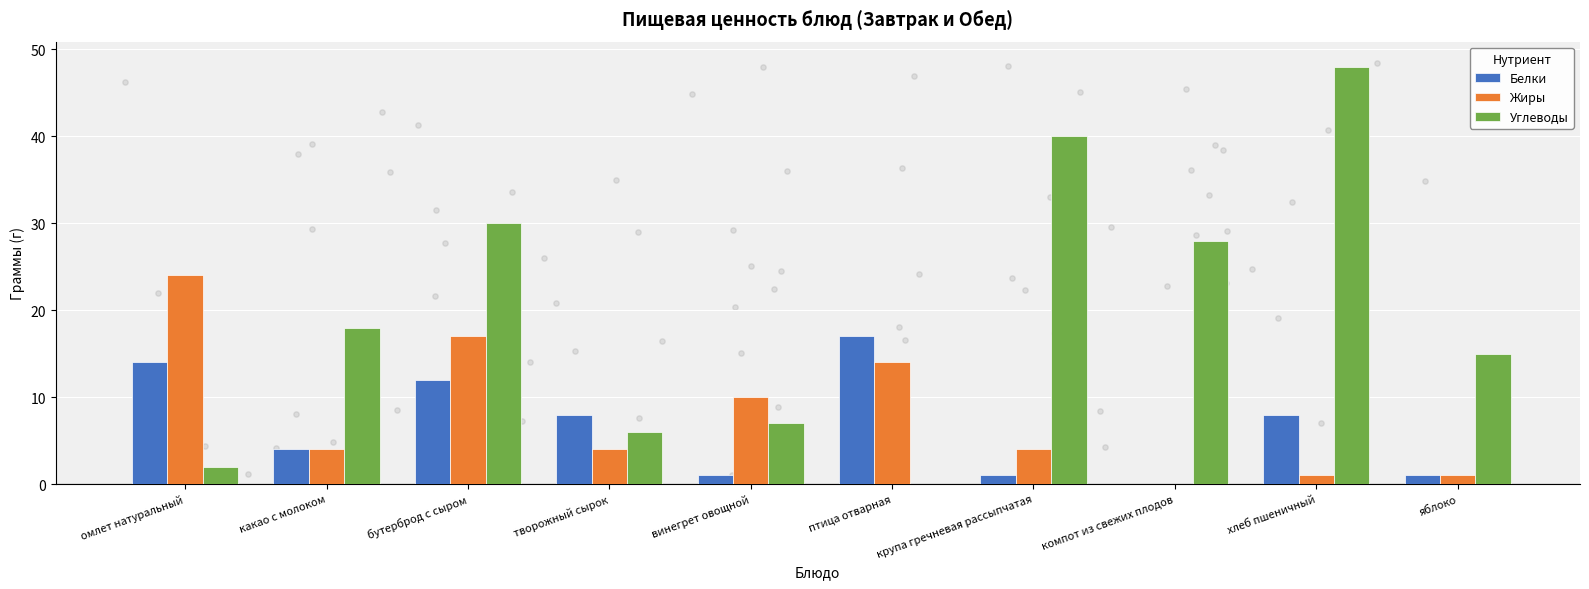

What are all the series names shown in the legend?

Белки, Жиры, Углеводы